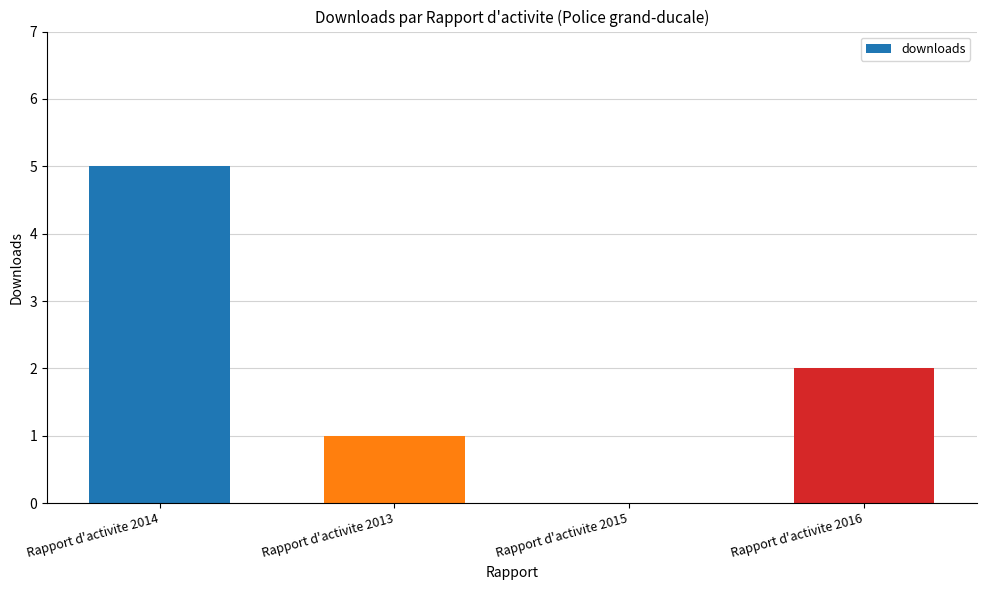

Reading left to right, list all the values displayed in this chart.

Rapport d'activite 2014=5	Rapport d'activite 2013=1	Rapport d'activite 2015=0	Rapport d'activite 2016=2